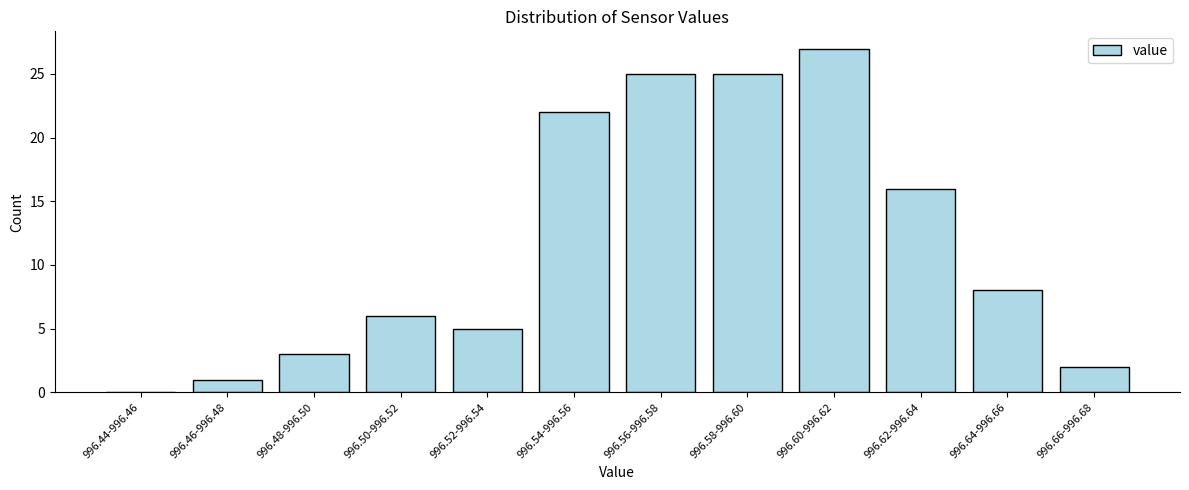

Reading right to left, extract all data points from this chart.

996.66-996.68=2	996.64-996.66=8	996.62-996.64=16	996.60-996.62=27	996.58-996.60=25	996.56-996.58=25	996.54-996.56=22	996.52-996.54=5	996.50-996.52=6	996.48-996.50=3	996.46-996.48=1	996.44-996.46=0